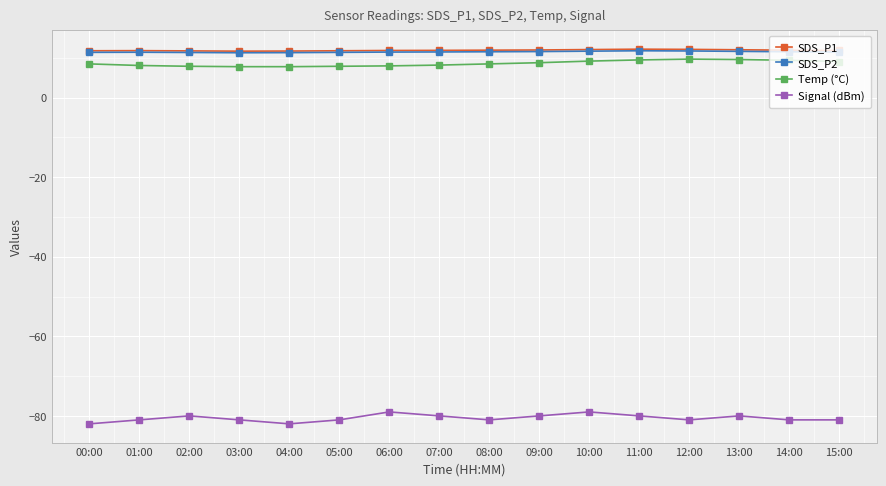

Does the chart have visible grid lines?

Yes